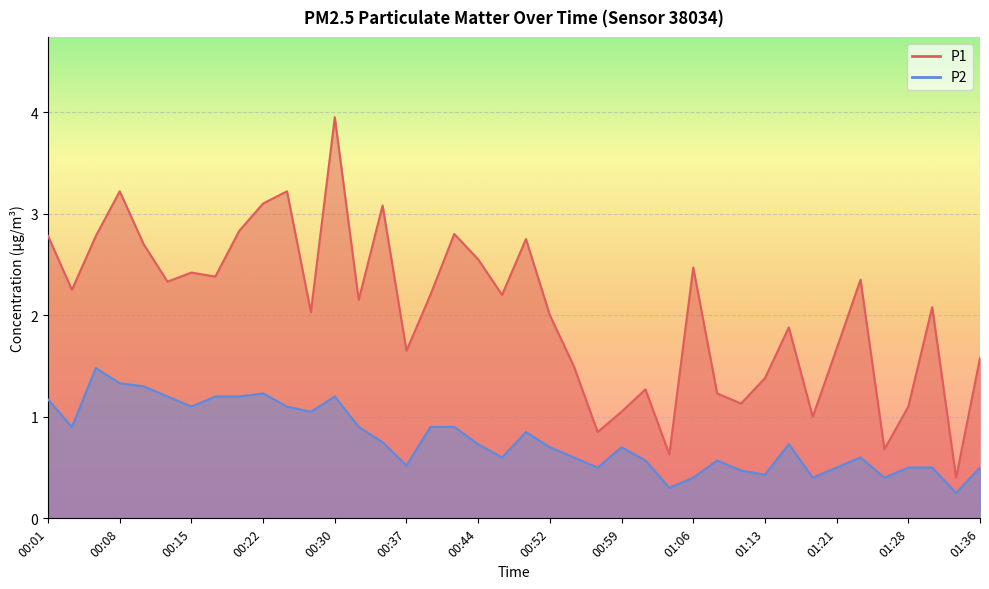

The value of P2 at 00:08 is 0.8. True or false?

False